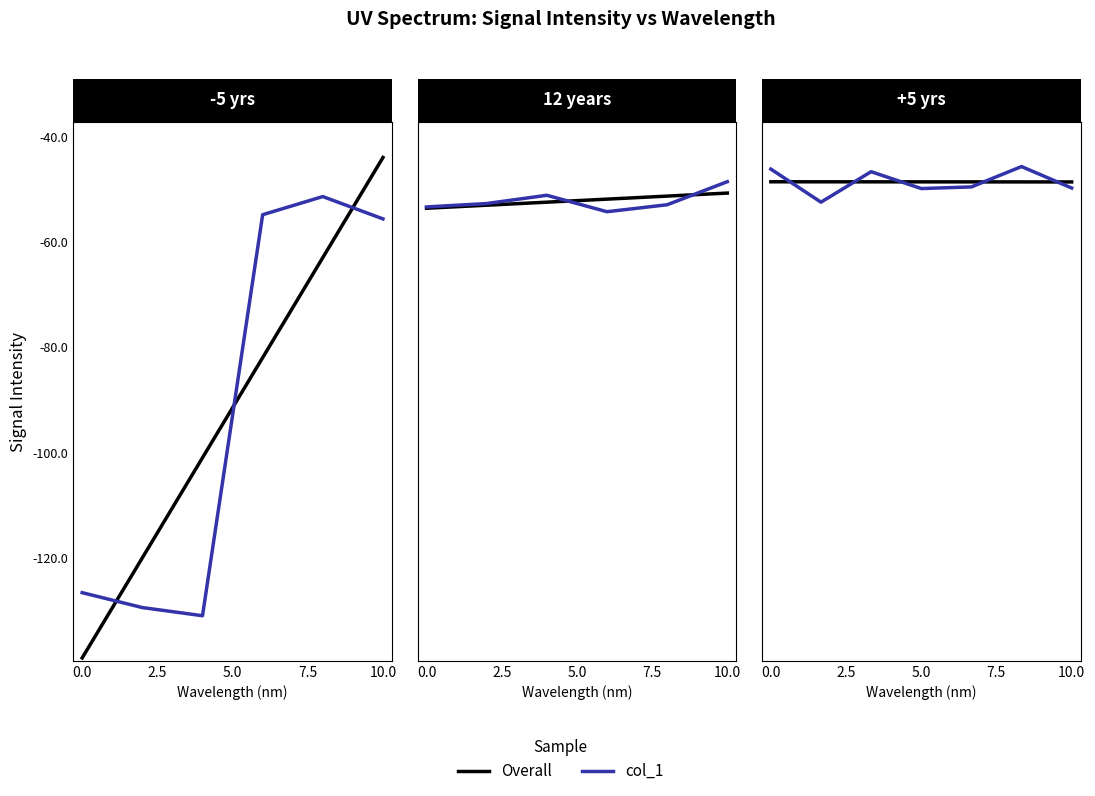

Does the chart display data point markers on the line(s)?

No